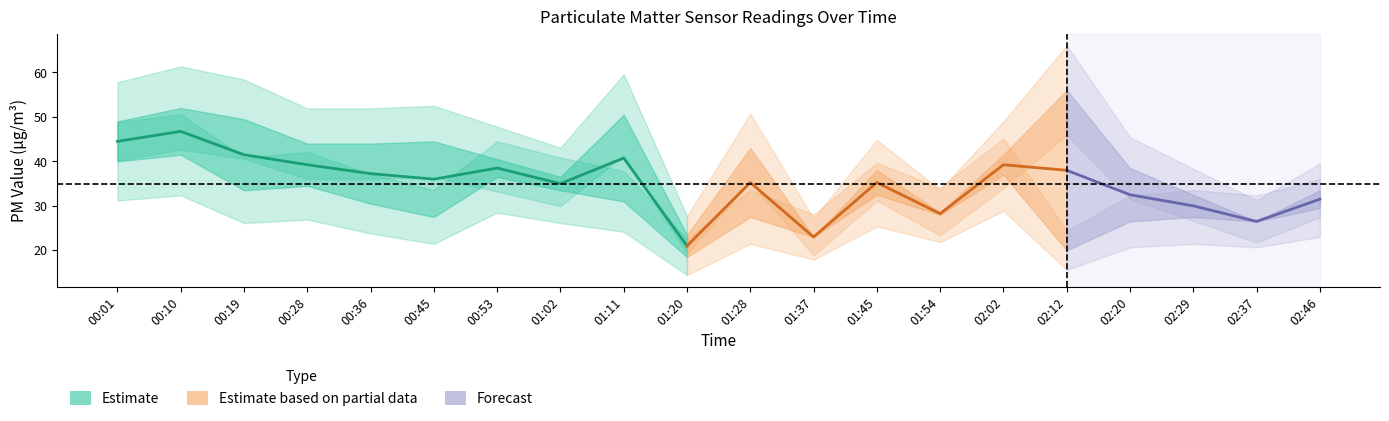

Is it true that PMS_P2 equals 28.0 at 01:54?

True